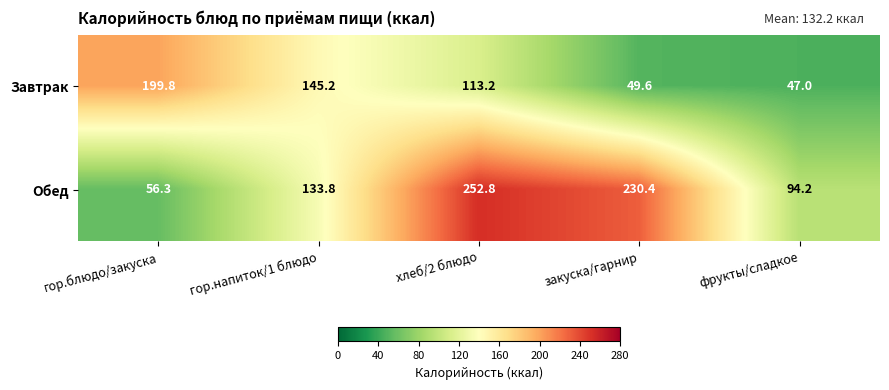

At how many categories does at least one series exceed 96?

4